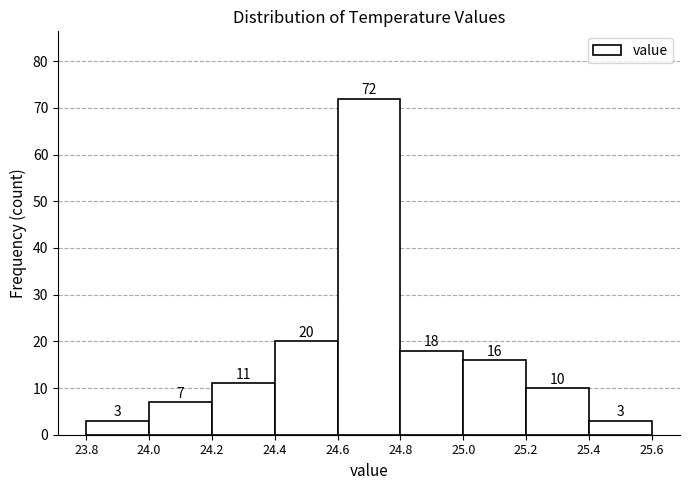

How tall is the bar that spans 24.6 to 24.8 on the x-axis?

72